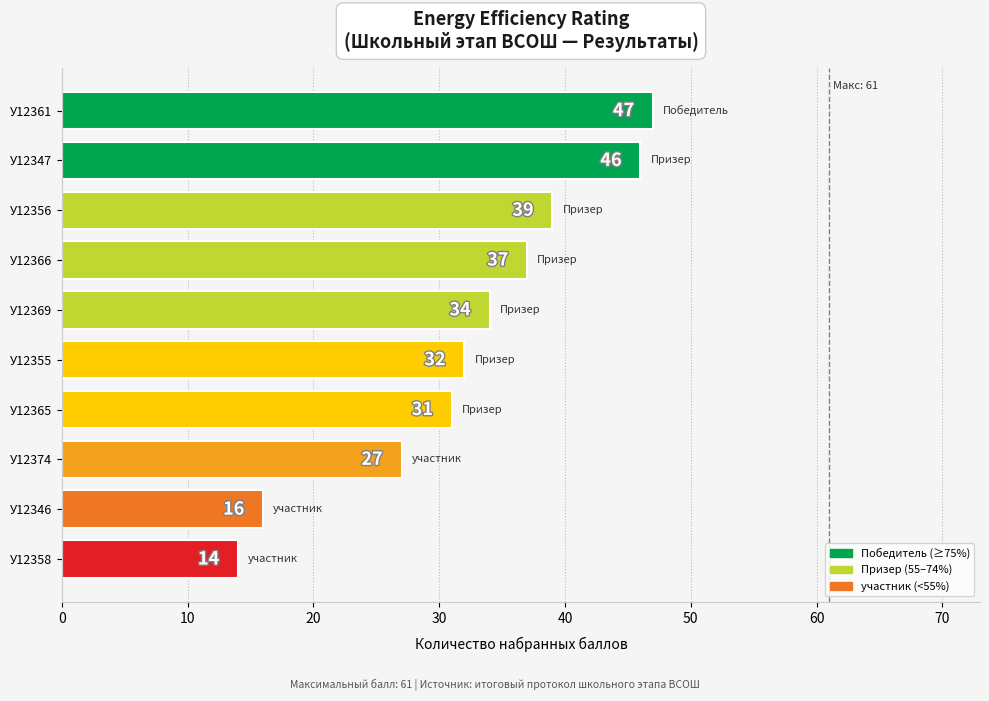

What is the difference between the second highest and second lowest values?

30